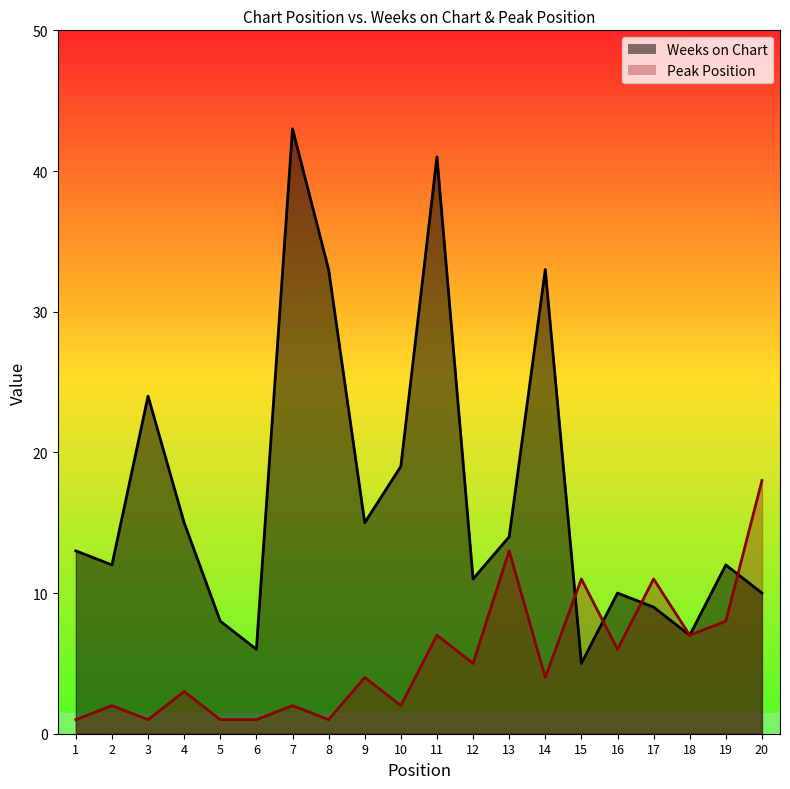

How many values in the Weeks on Chart series are below 13?

10